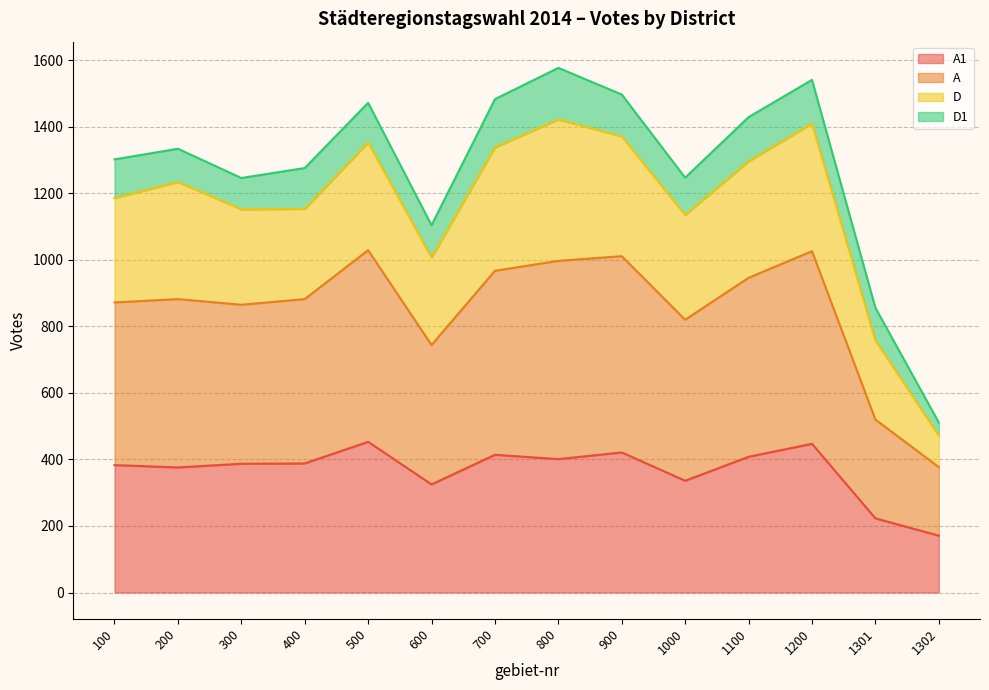

True or false: A1 and A cross at least once.

False